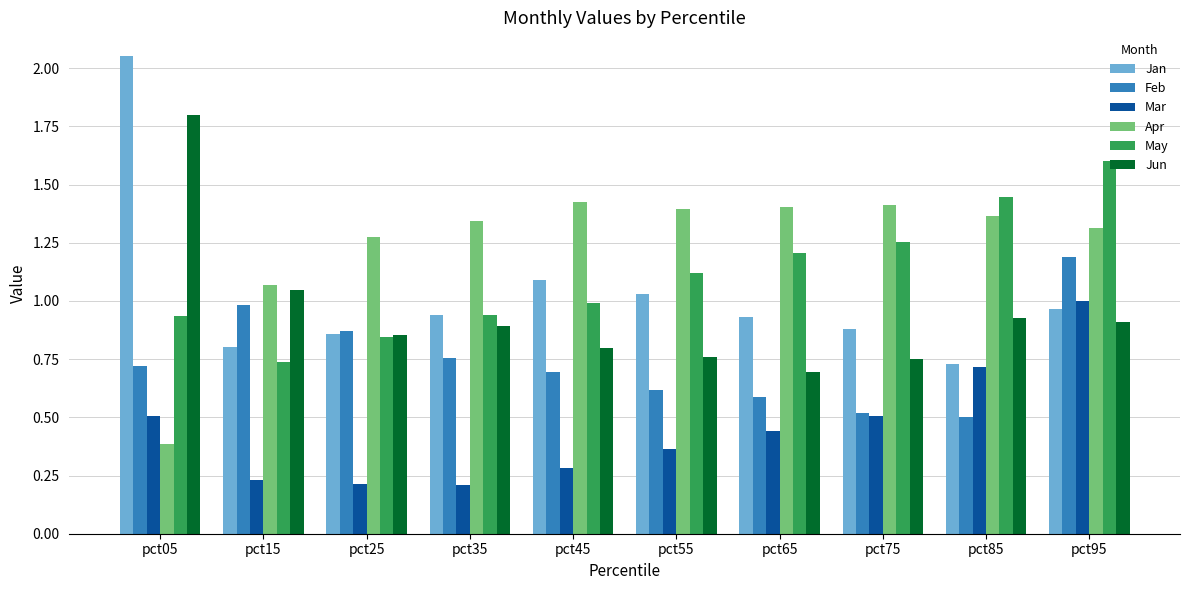

At pct45, list the series in order from smallest to largest.

Mar, Feb, Jun, May, Jan, Apr